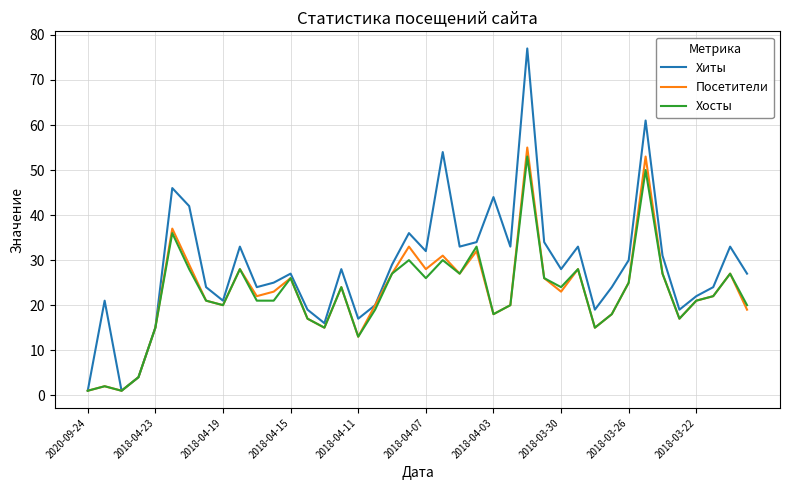

Rank the series by their maximum value, from highest to lowest.

Хиты, Посетители, Хосты